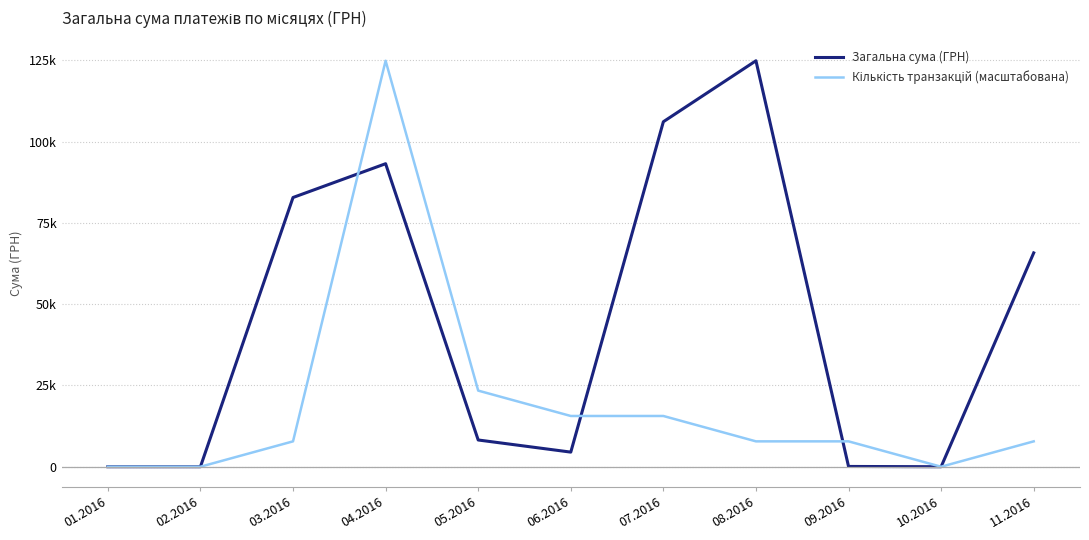

What is the total value across all series at 08.2016?

132711.4